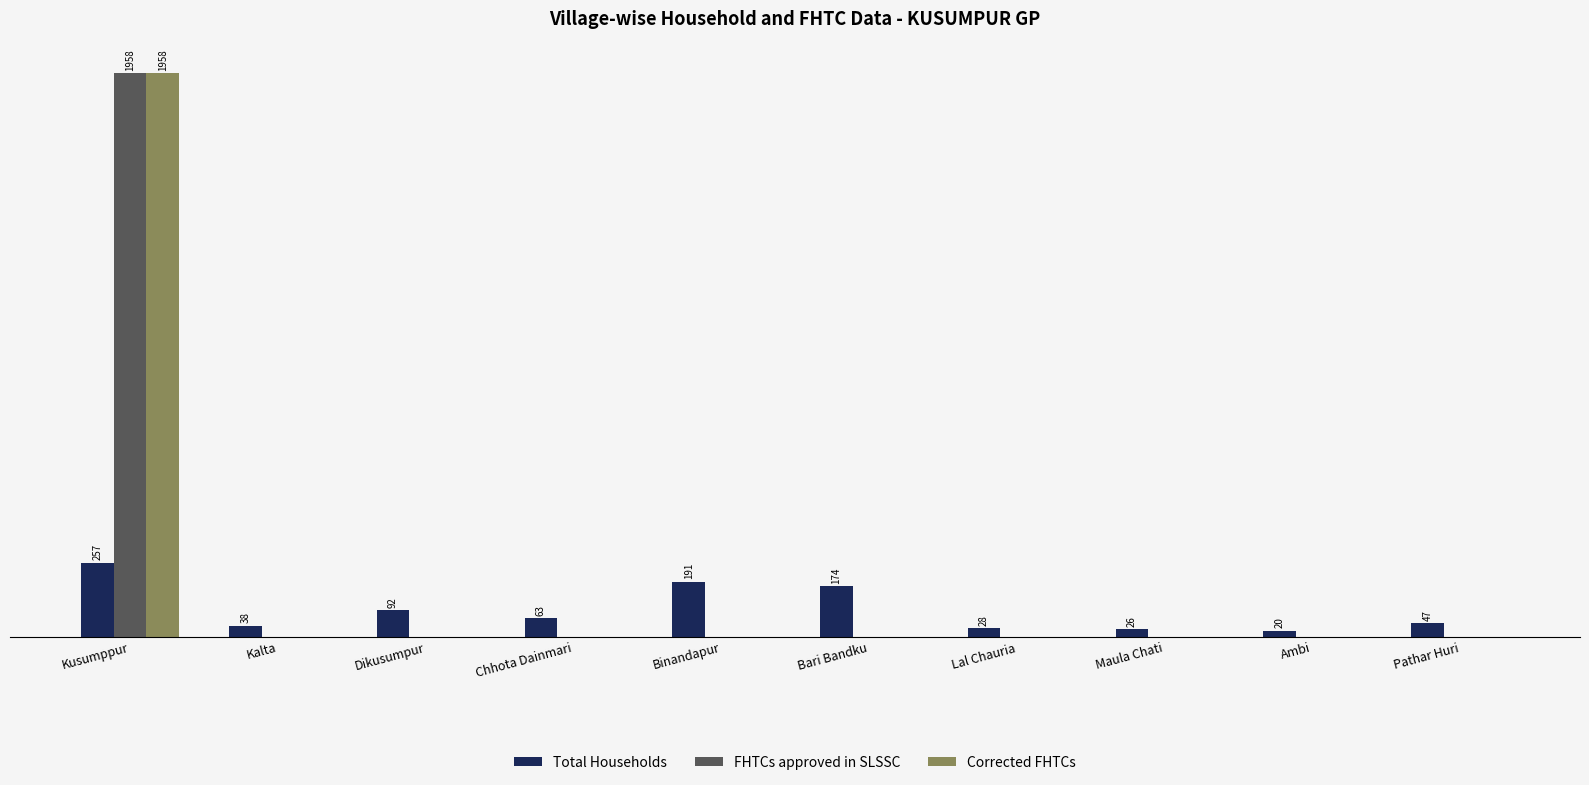

Which series has the largest total across all categories?

FHTCs approved in SLSSC